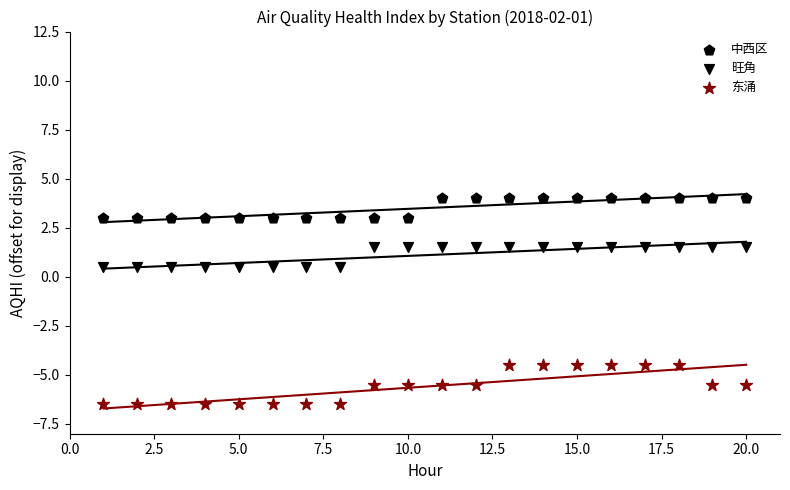

How many points are shown in the scatter plot?

60